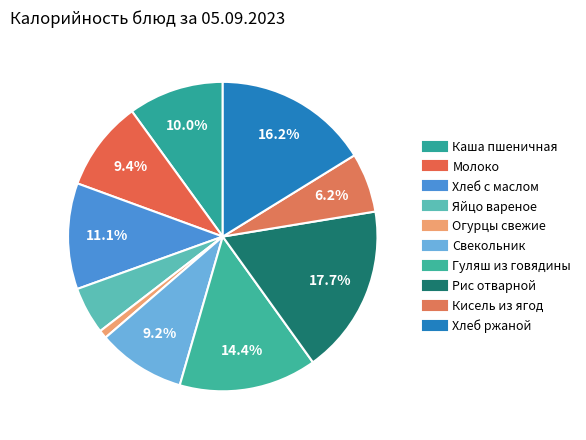

Count the number of slices in the pie.

10